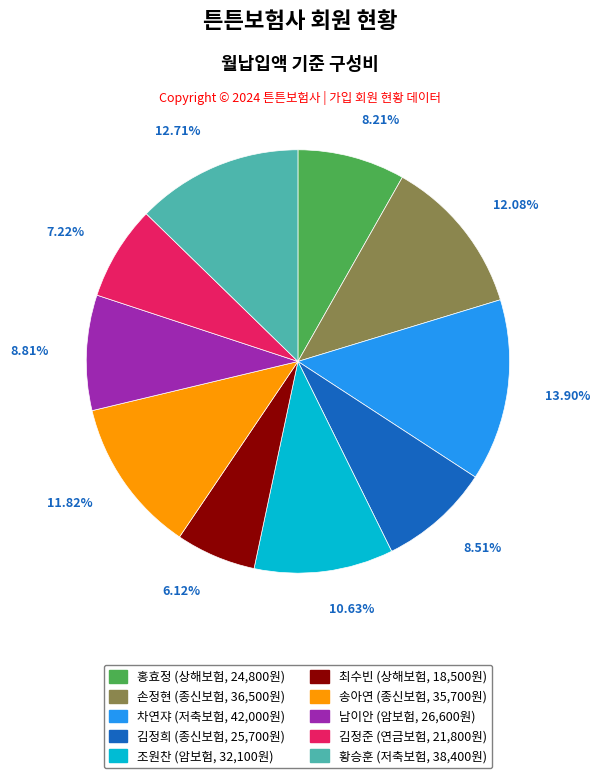

To the nearest percent, what percentage of the pie is 차연쟈?

14%